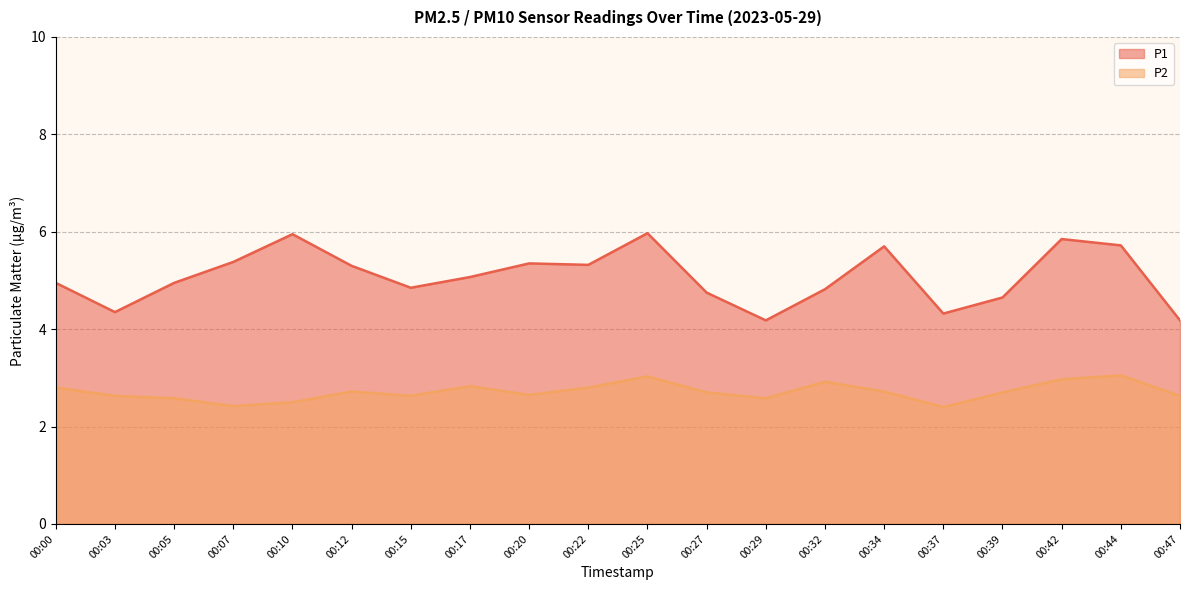

True or false: P2 has a value of 2.6 at 00:03.

True